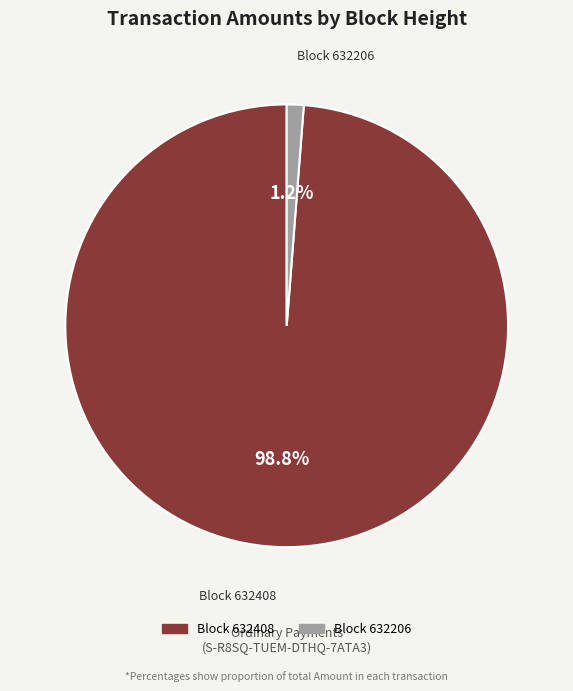

Is there a majority slice in this chart?

Yes